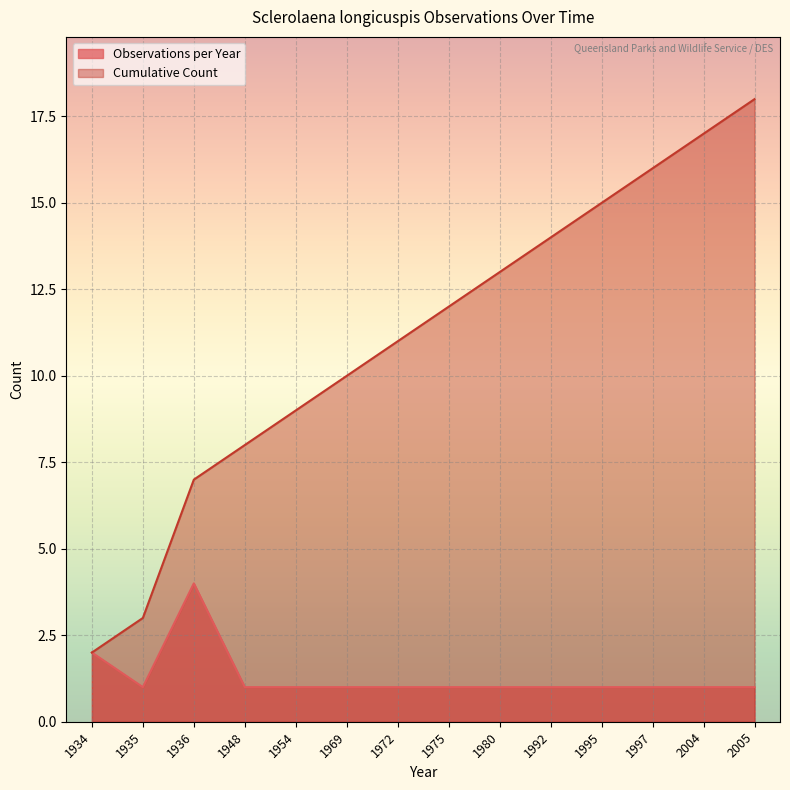

Count the number of data series in this chart.

2